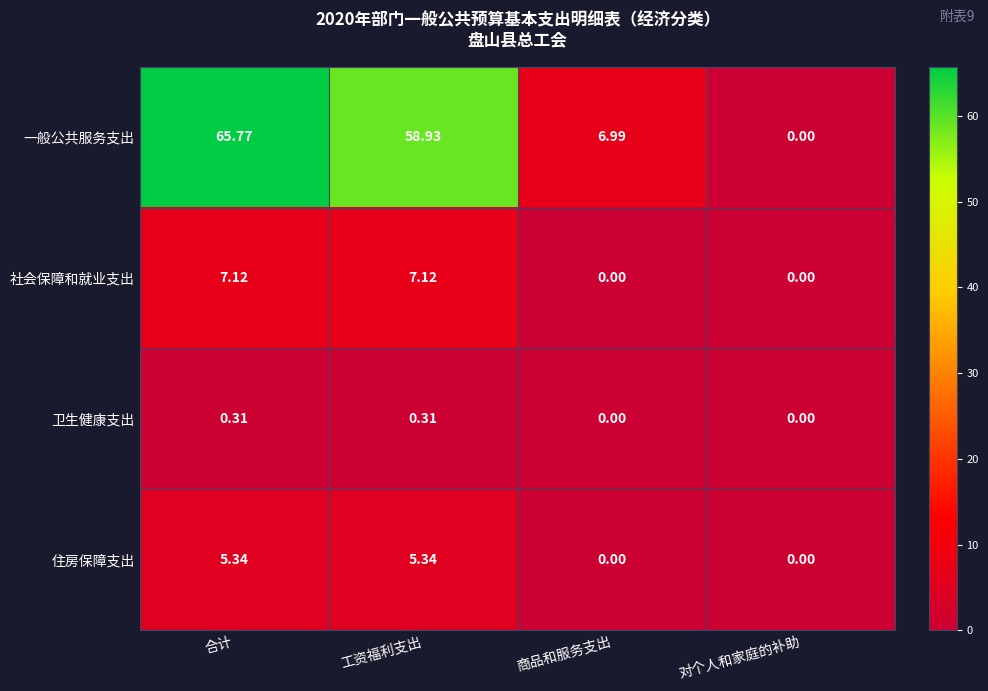

Which series has the largest total across all categories?

一般公共服务支出